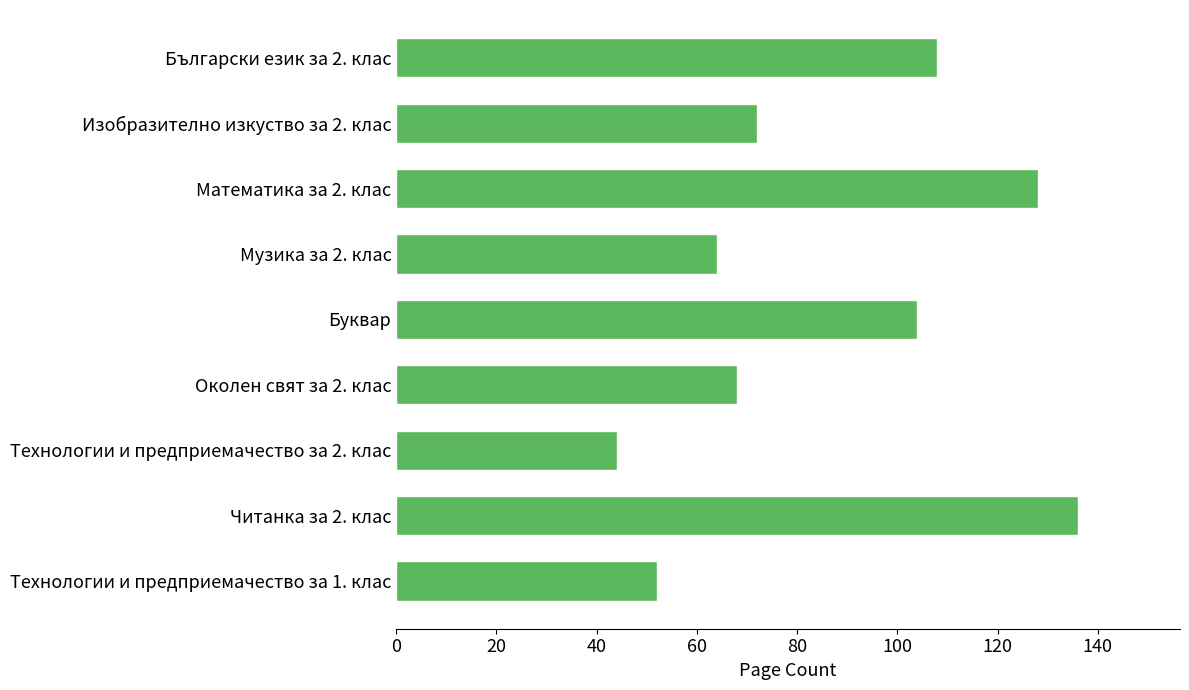

Rank the categories by value from highest to lowest.

Читанка за 2. клас, Математика за 2. клас, Български език за 2. клас, Буквар, Изобразително изкуство за 2. клас, Околен свят за 2. клас, Музика за 2. клас, Технологии и предприемачество за 1. клас, Технологии и предприемачество за 2. клас